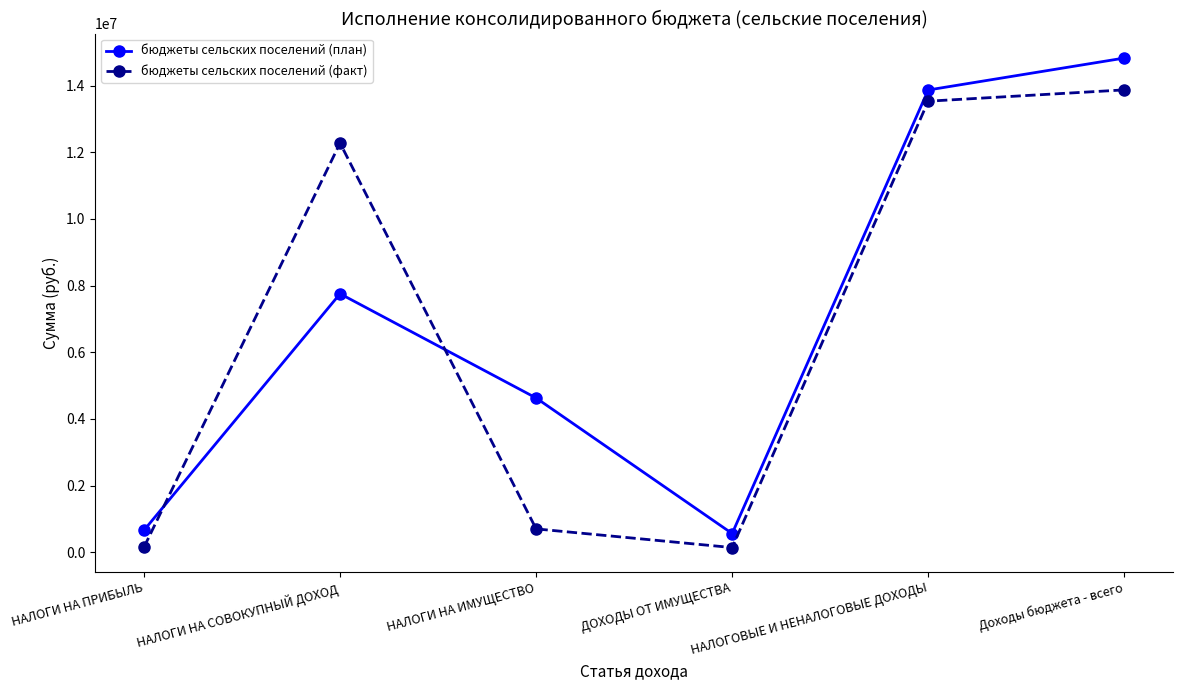

Is it true that бюджеты сельских поселений (факт) equals 16829334.8 at НАЛОГИ НА СОВОКУПНЫЙ ДОХОД?

False